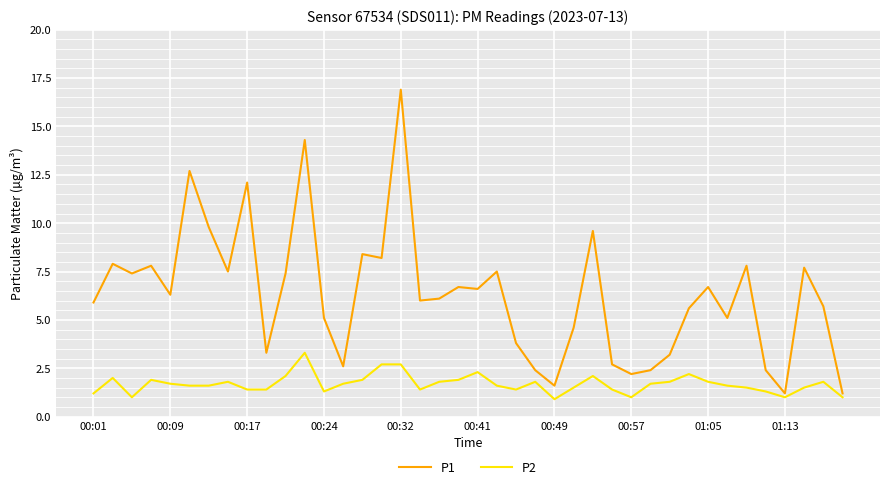

Which series has the largest total across all categories?

P1